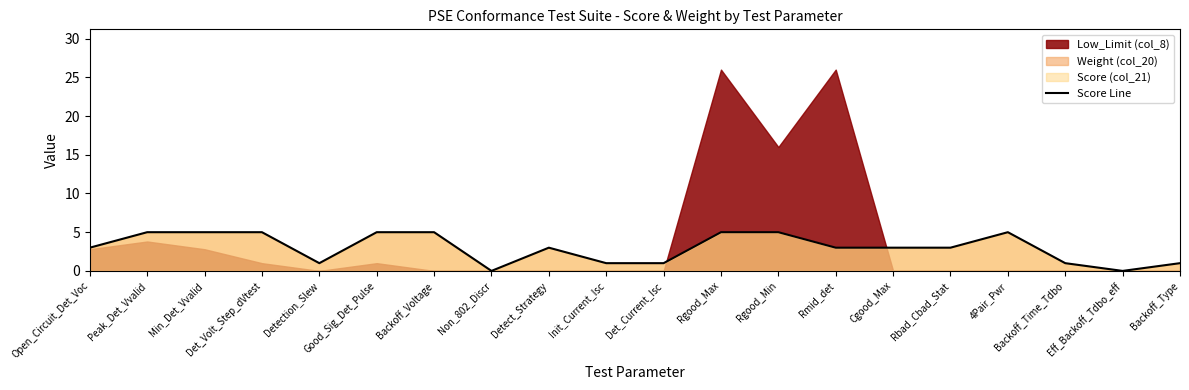

Reading left to right, transcribe all the data shown in this chart.

3	5	5	5	1	5	5	0	3	1	1	5	5	3	3	3	5	1	0	1